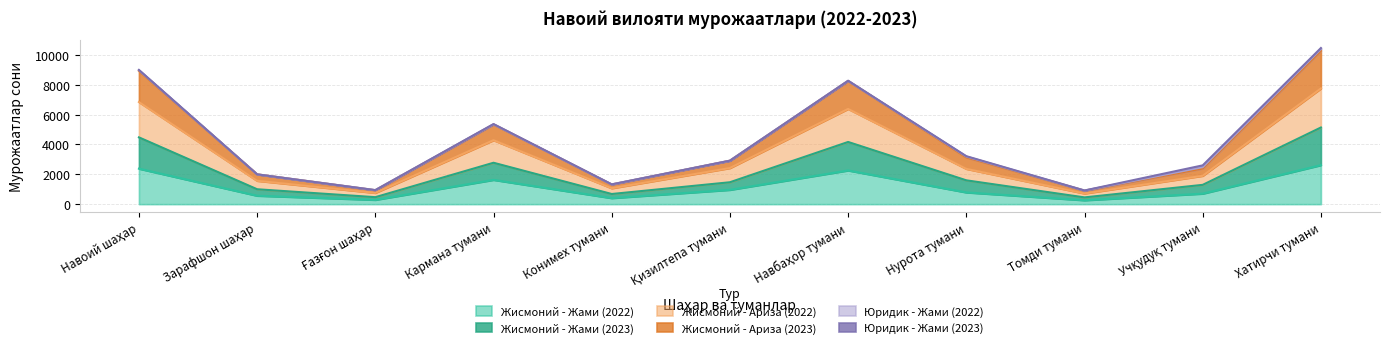

Which series has the largest total across all categories?

Жисмоний - Жами (2023)